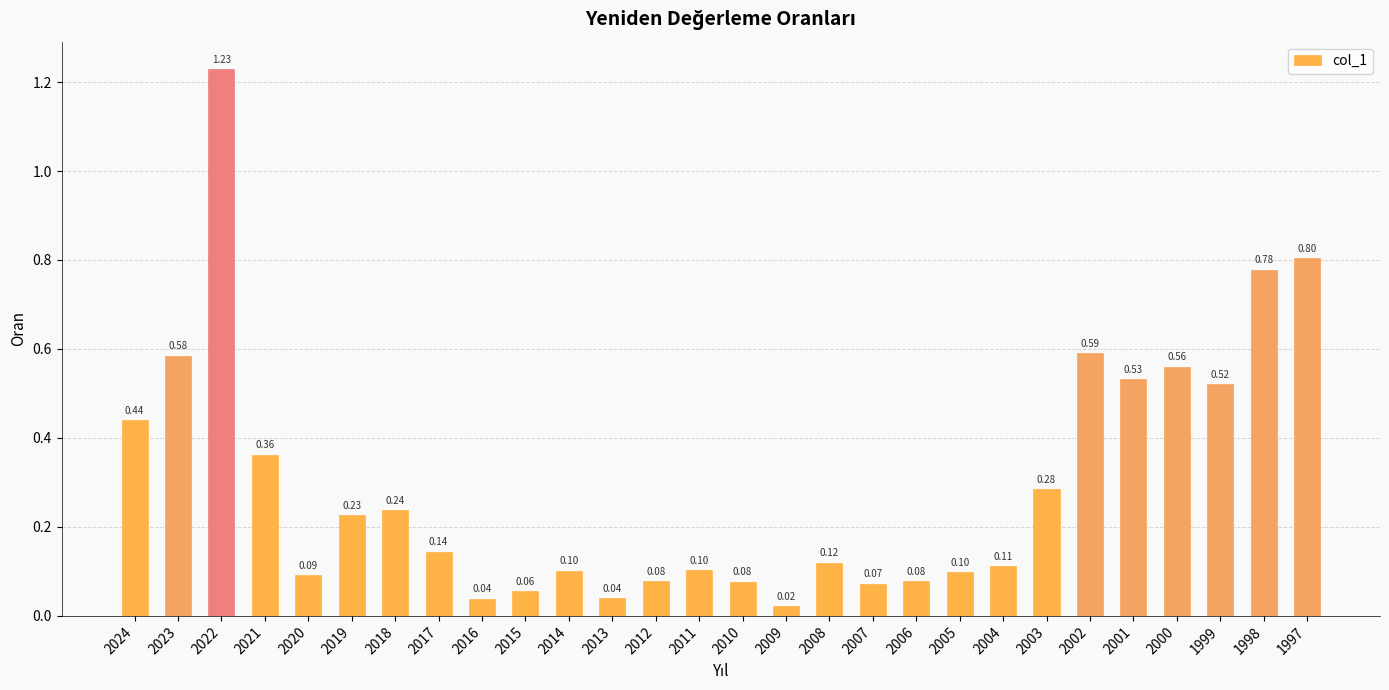

Between 2004 and 2012, which is larger?

2004